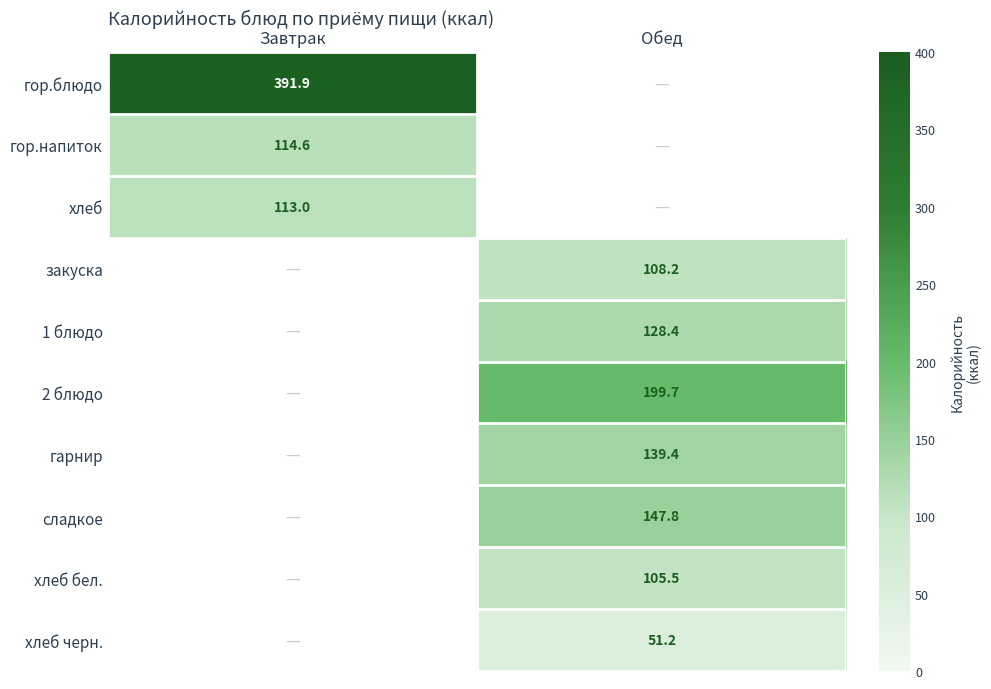

The гор.блюдо series shows 255.1 at Завтрак. True or false?

False